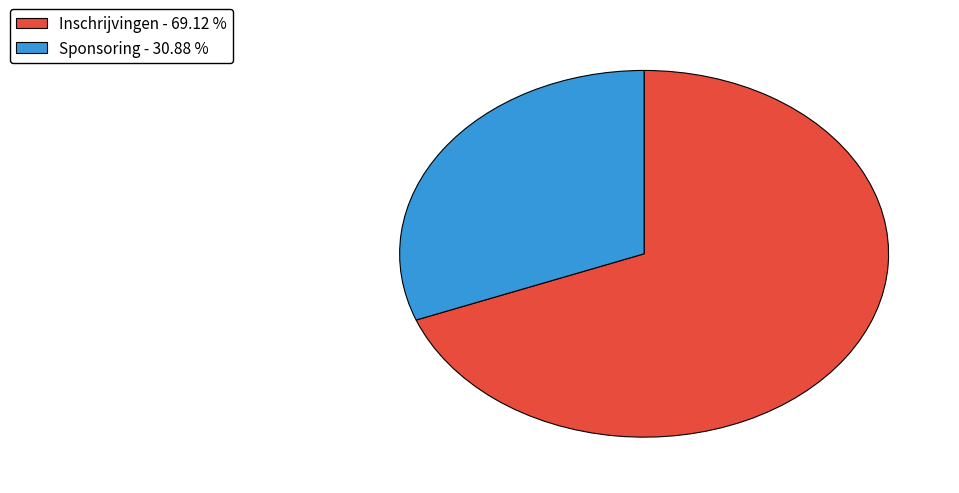

The Inschrijvingen slice represents 69% of the pie. True or false?

True